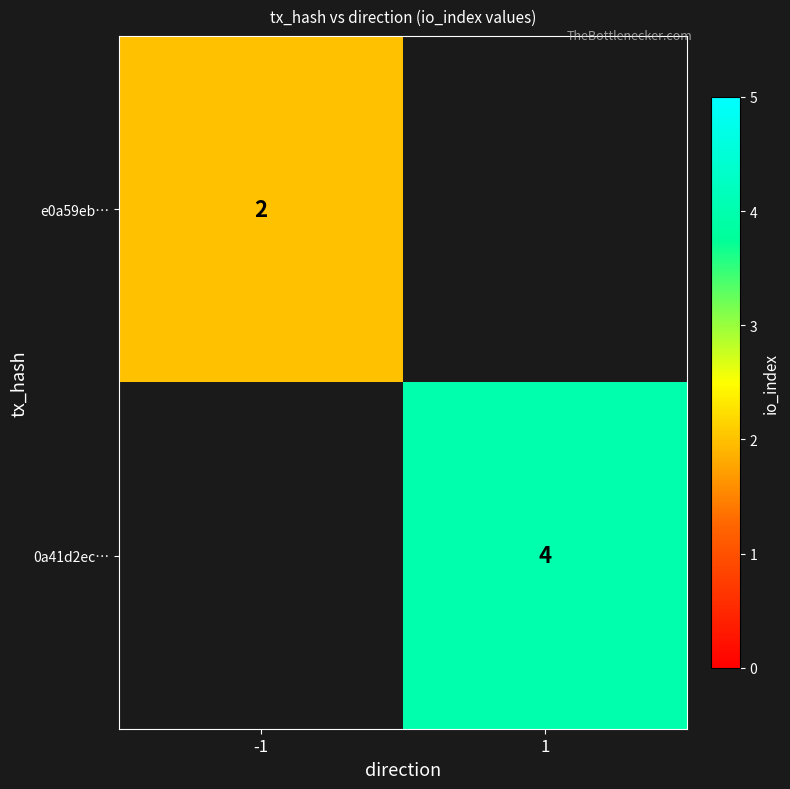

How many categories are shown in the chart?

2